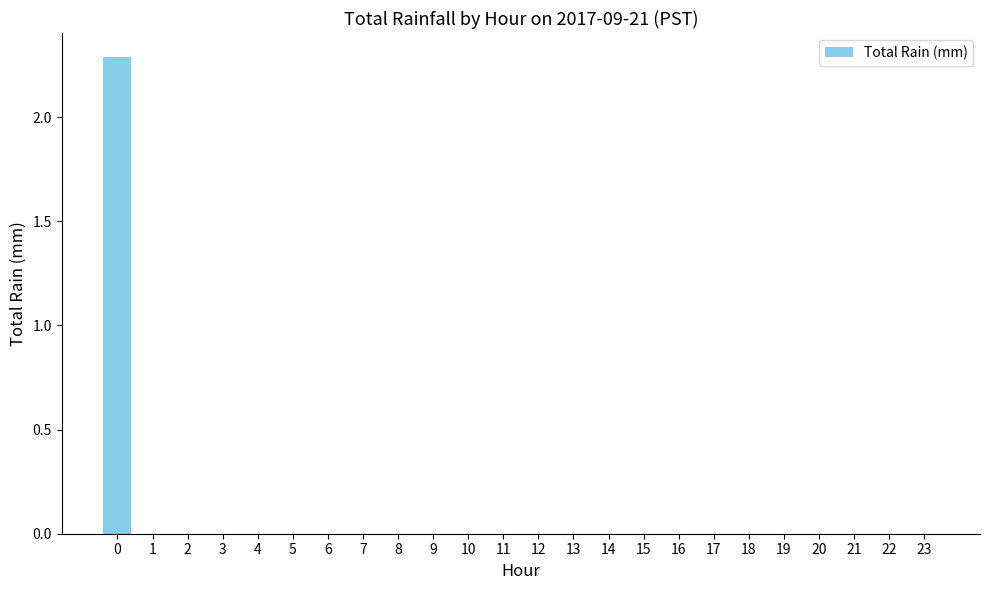

Is it true that the value at 22 is 0.0?

True